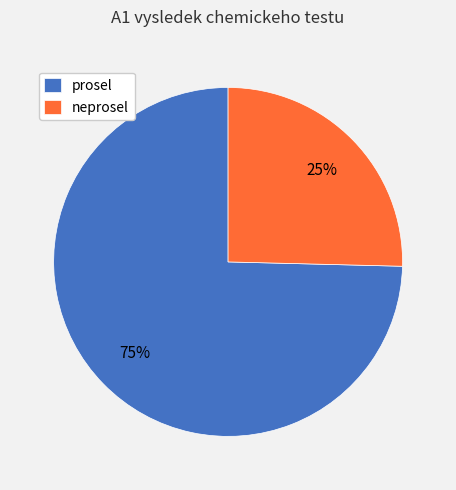

True or false: prosel accounts for 81% of the total.

False